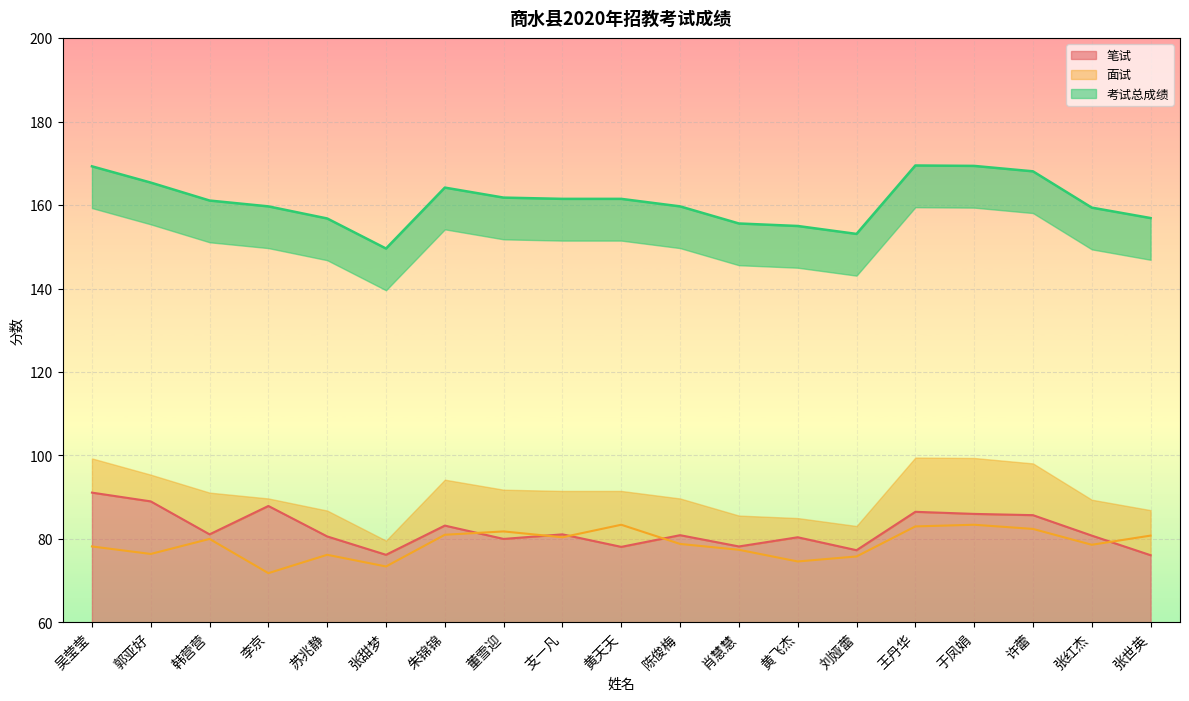

At which category does 考试总成绩 reach its first local peak?

朱锦锦